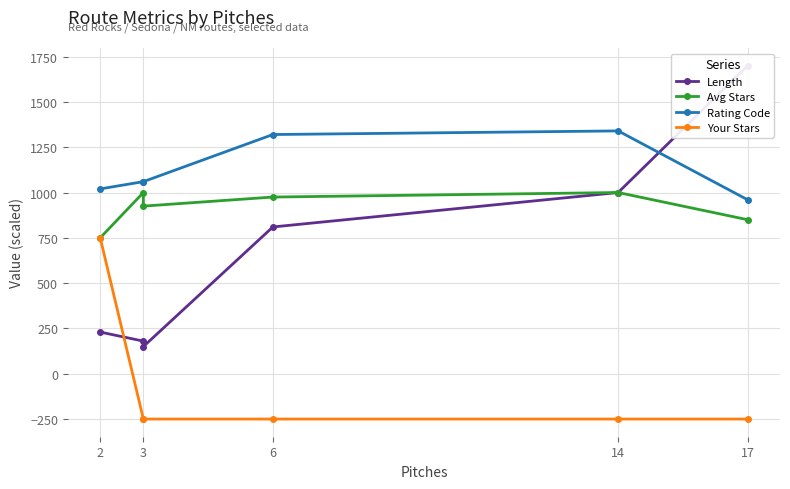

Which category has the highest value across all series?

17